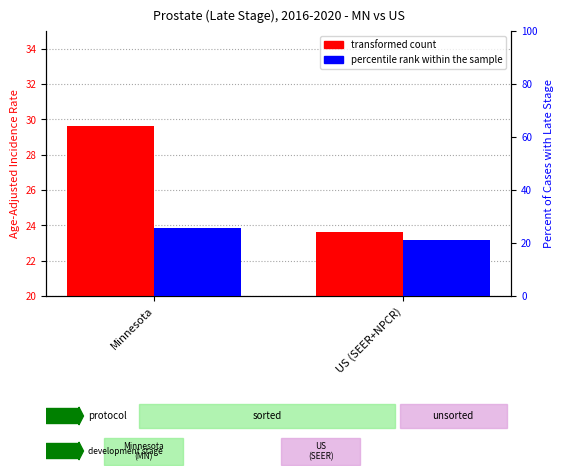

Which series changed the most between Minnesota and US (SEER+NPCR)?

transformed count